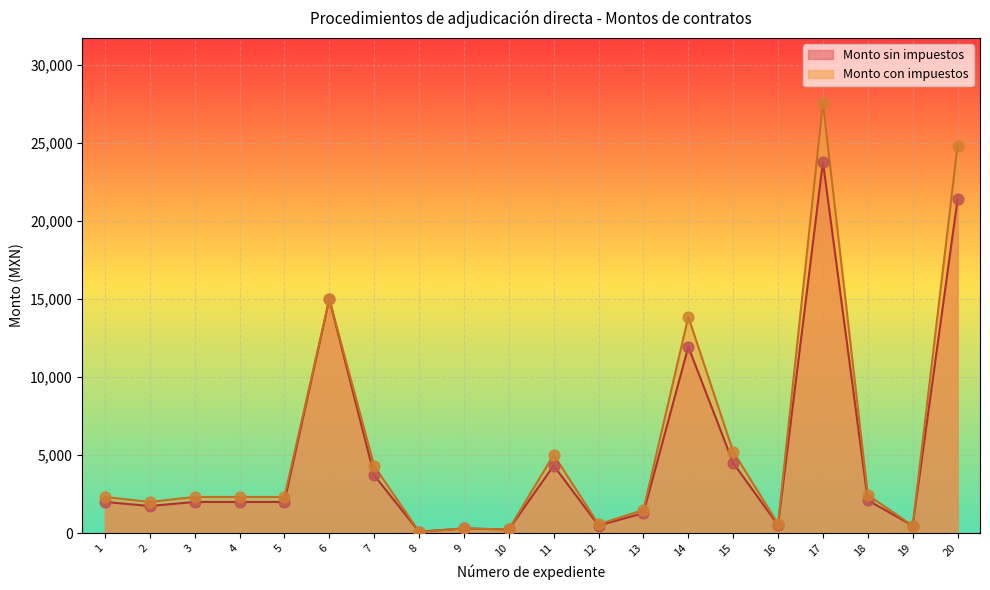

Which series reaches the maximum Y coordinate?

Monto con impuestos